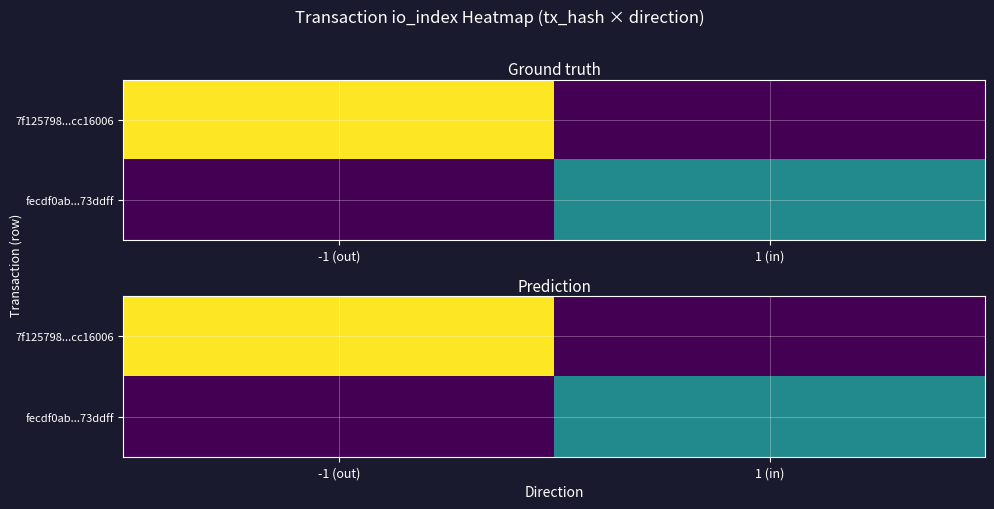

At how many categories does at least one series exceed 29?

2